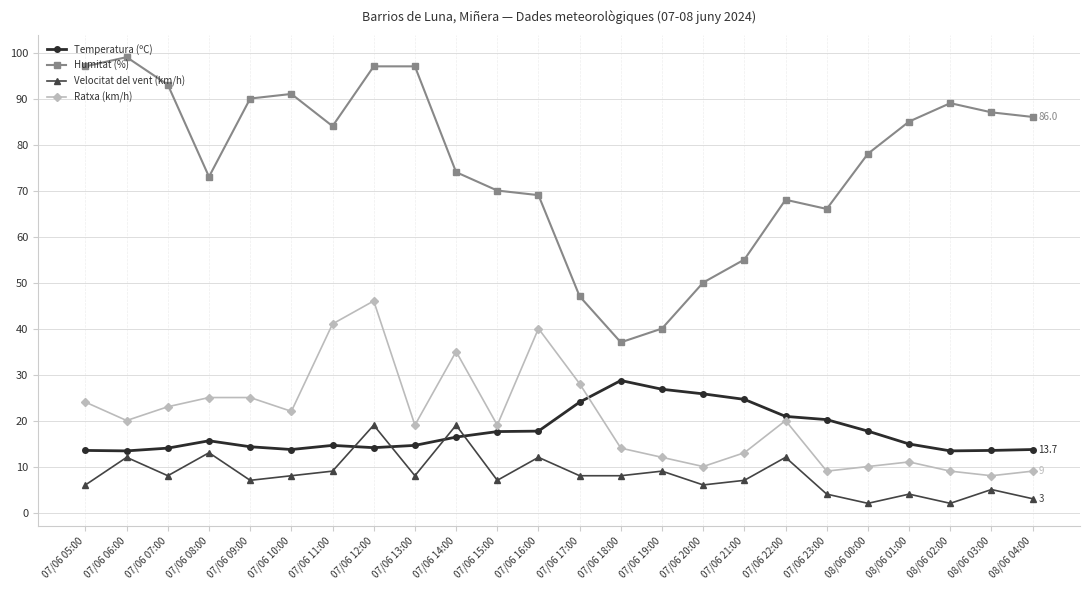

How many data points does each series have?

24